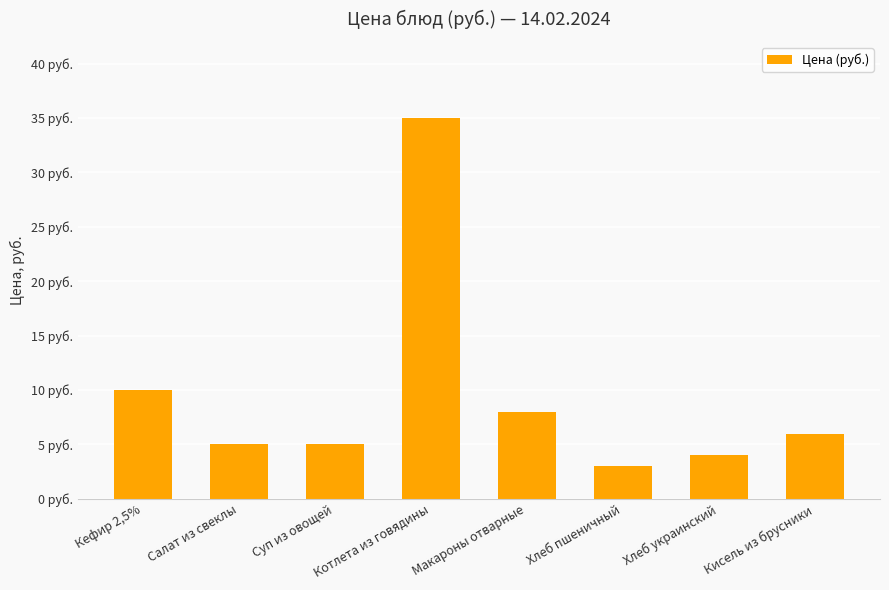

What is the sum of all values?

76